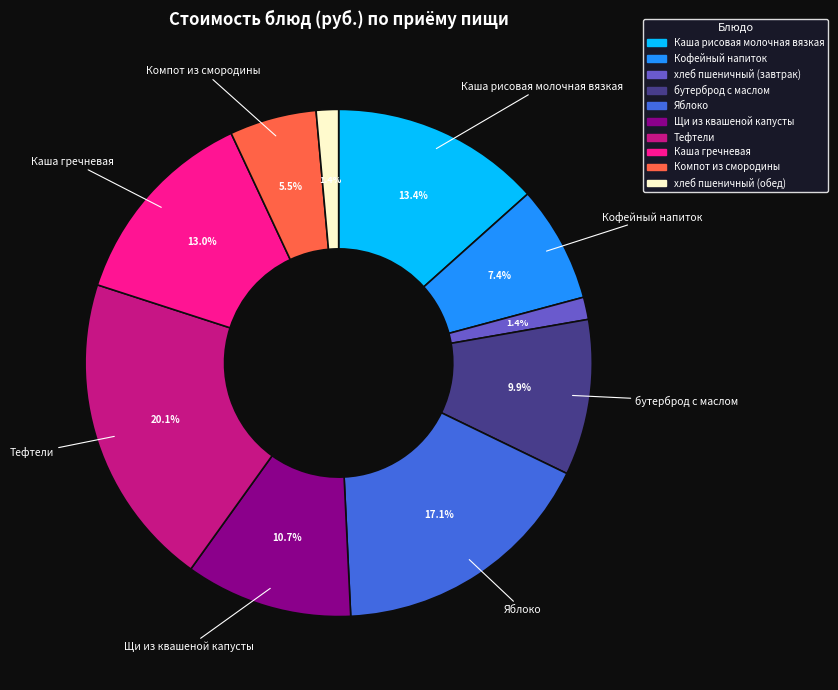

Which category has the biggest portion of the pie?

Тефтели